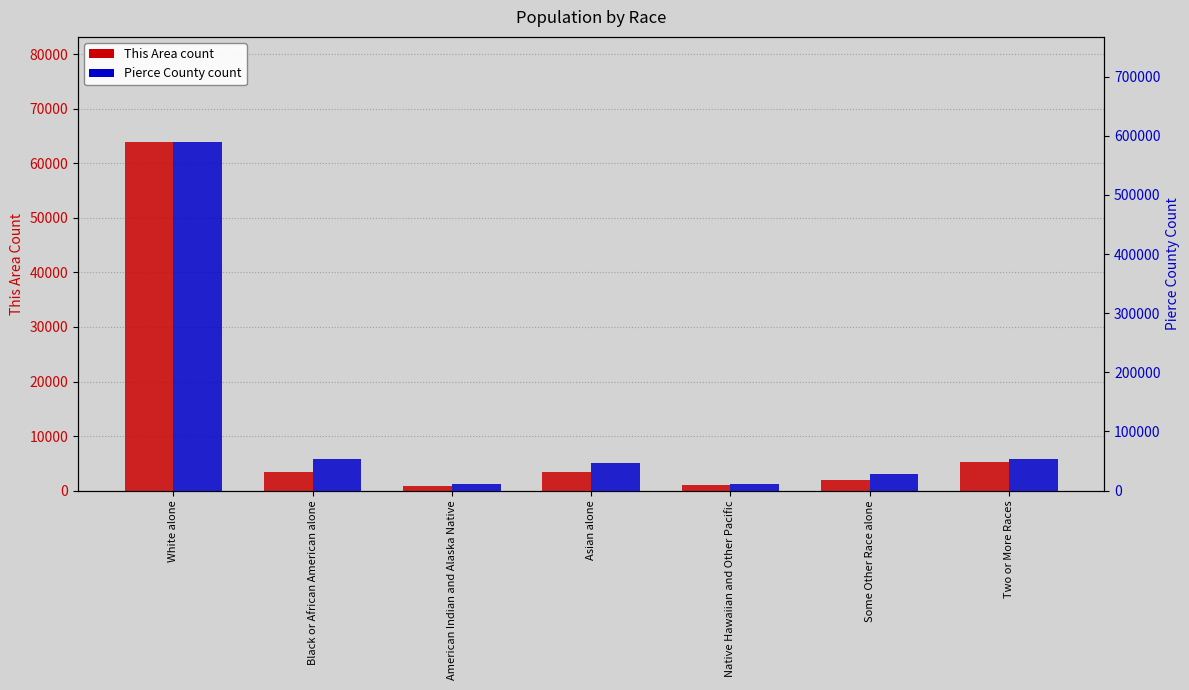

Which series has the largest total across all categories?

Pierce County